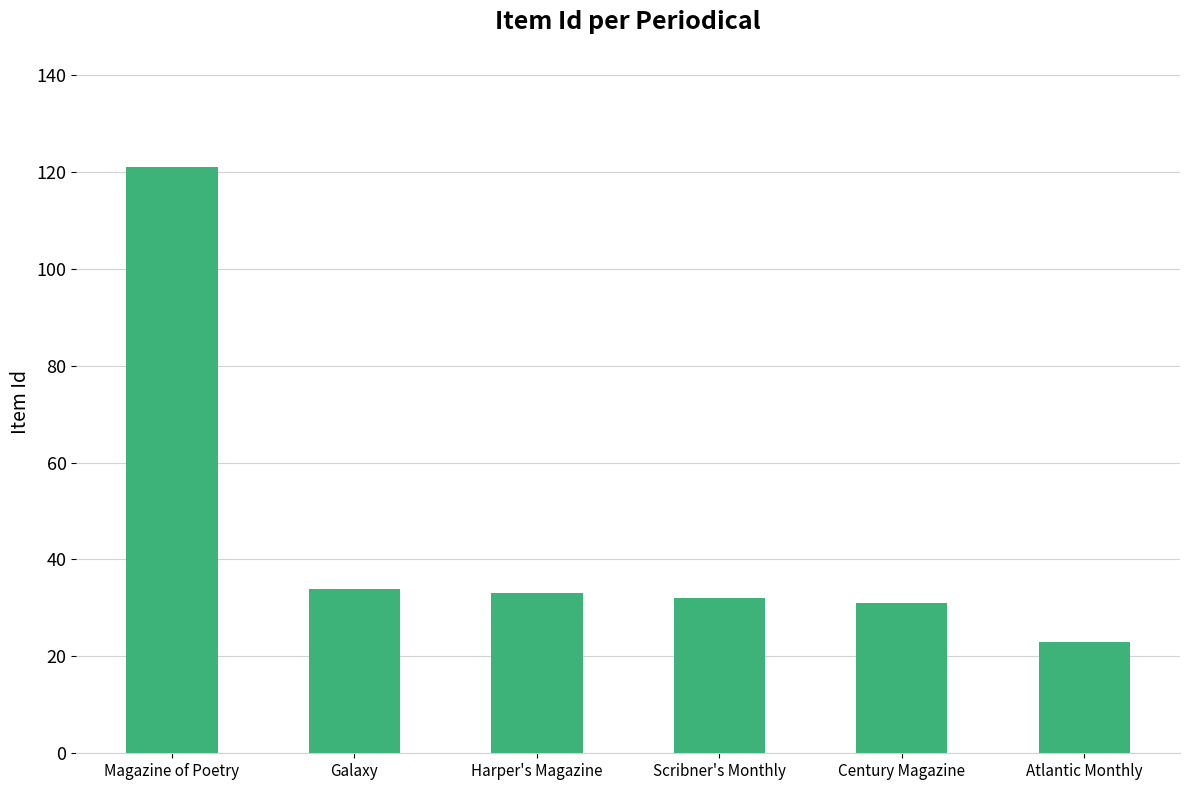

What is the minimum value shown in the chart?

23